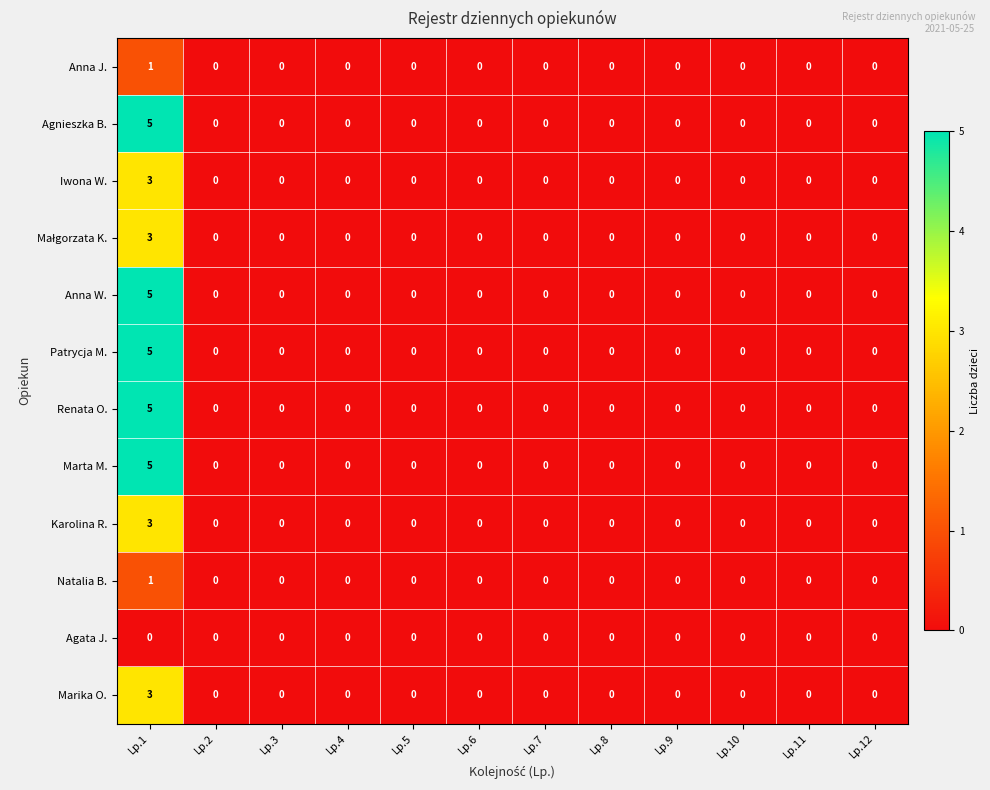

At which category is the sum across all series the highest?

Lp.1